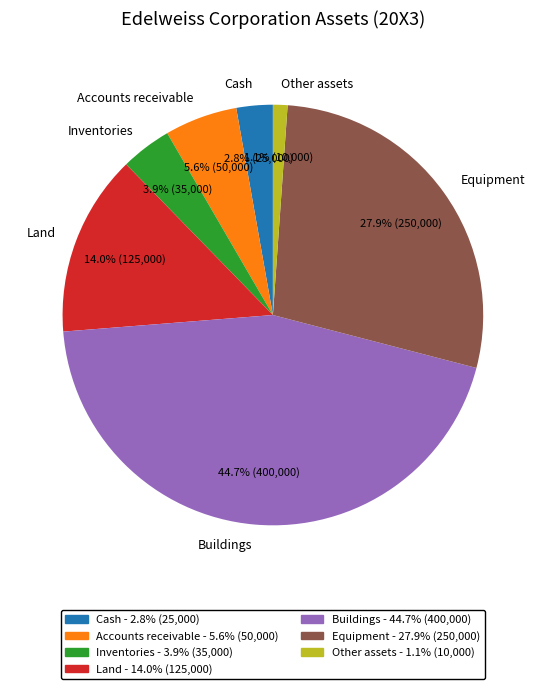

How many segments does this pie chart have?

7